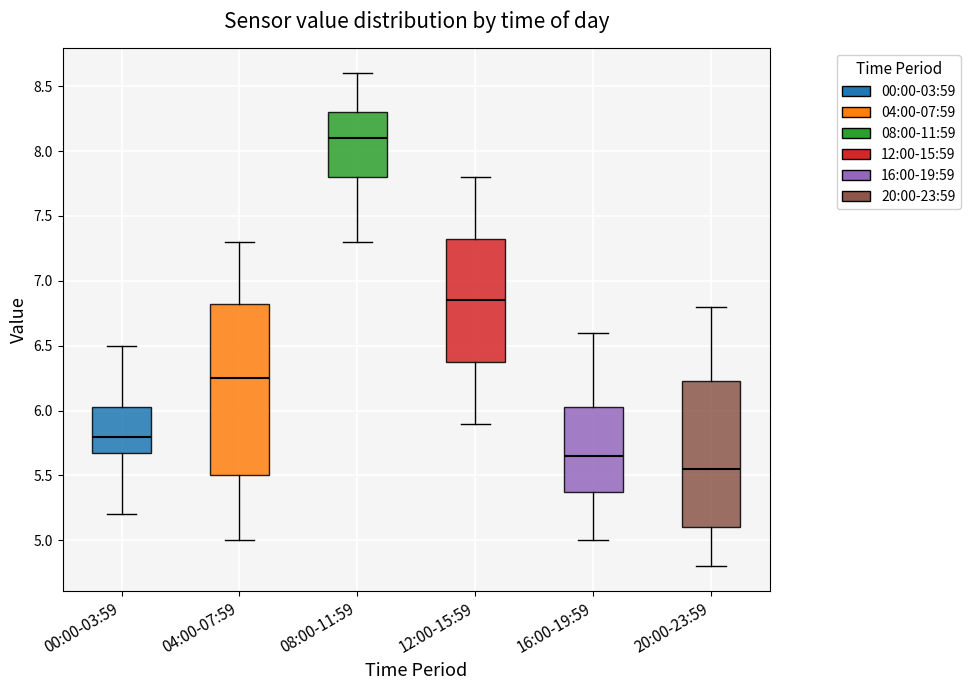

Reading left to right, read every box against the y-axis: the position of its median line, the range the box covers, and the ends of its whiskers. The values are not printed on the chart, so give them approximately, as read against the axis.

00:00-03:59: median 5.80, box 5.70 to 6.05, whiskers 5.20 to 6.50
04:00-07:59: median 6.25, box 5.50 to 6.85, whiskers 5.00 to 7.30
08:00-11:59: median 8.10, box 7.80 to 8.30, whiskers 7.30 to 8.60
12:00-15:59: median 6.85, box 6.40 to 7.35, whiskers 5.90 to 7.80
16:00-19:59: median 5.65, box 5.40 to 6.05, whiskers 5.00 to 6.60
20:00-23:59: median 5.55, box 5.10 to 6.25, whiskers 4.80 to 6.80